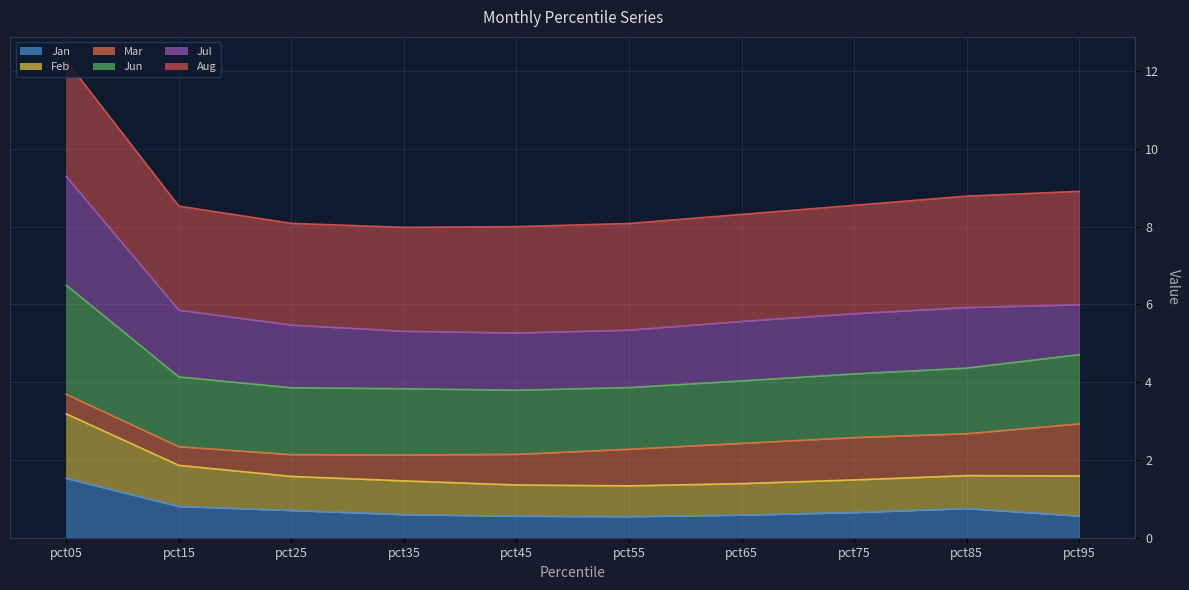

True or false: Jun and Jan cross at least once.

False